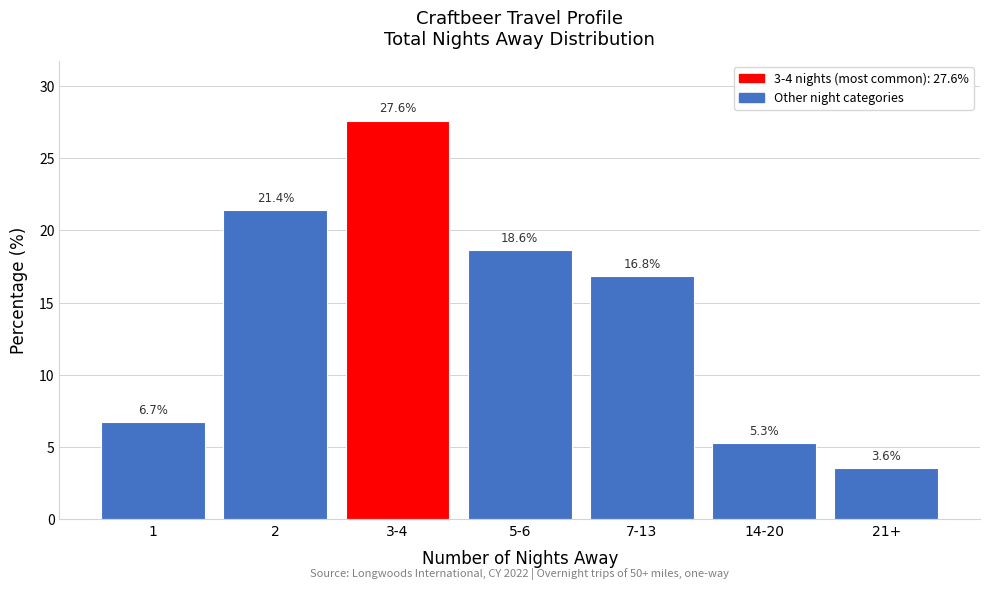

Reading left to right, extract all data points from this chart.

1=6.7	2=21.4	3-4=27.6	5-6=18.6	7-13=16.8	14-20=5.3	21+=3.6